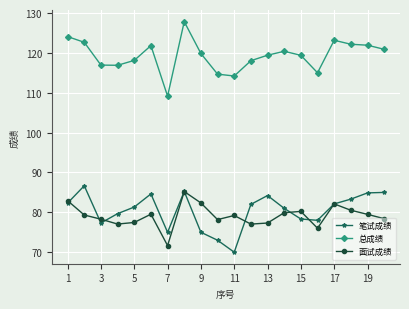

Which series has the largest total across all categories?

总成绩